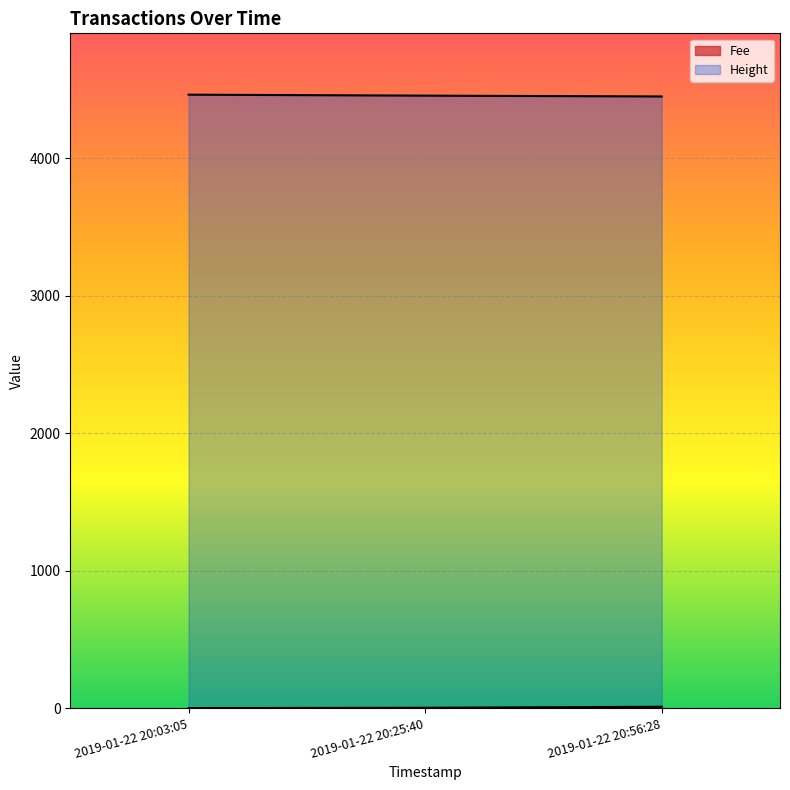

Rank the series by their maximum value, from highest to lowest.

Height, Fee